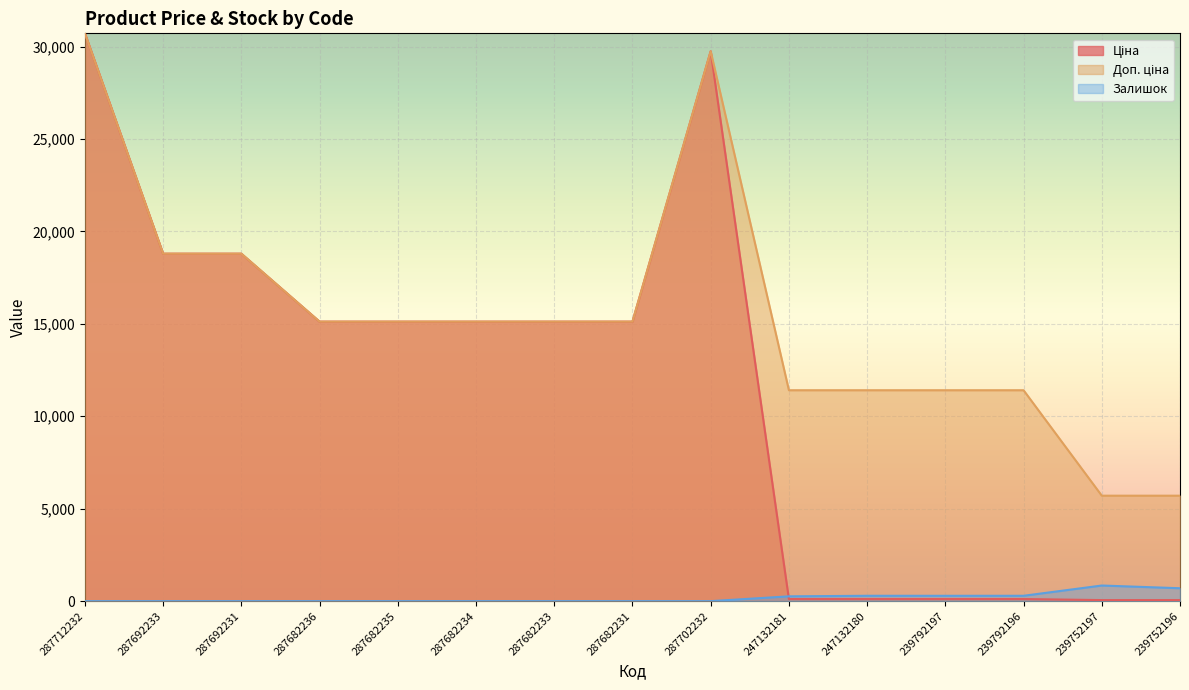

At which category is the sum across all series the highest?

287712232